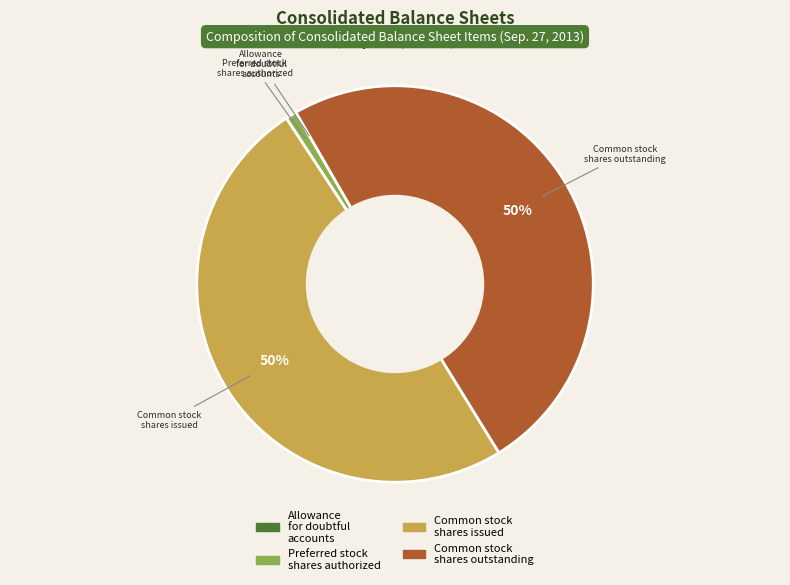

The Common stock shares outstanding slice represents 50% of the pie. True or false?

True